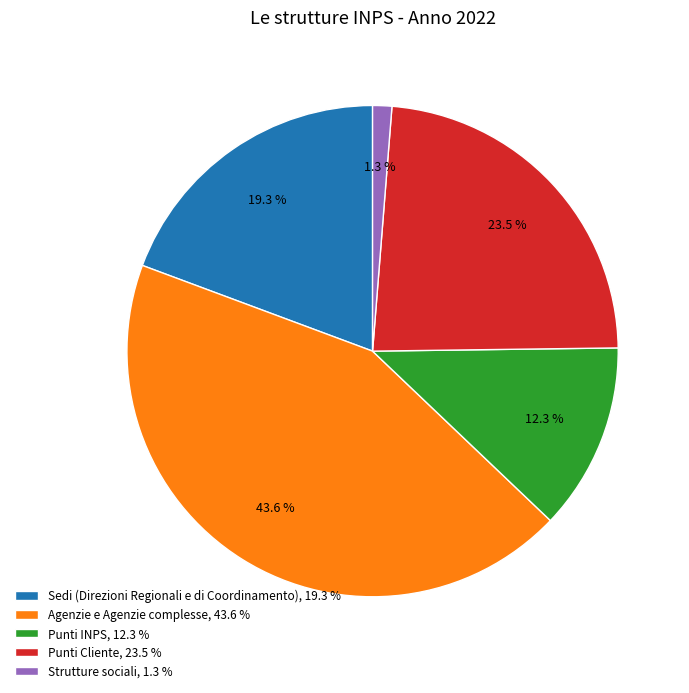

To the nearest percent, what is the difference between the Agenzie e Agenzie complesse and Sedi (Direzioni Regionali e di Coordinamento) slice percentages?

24%